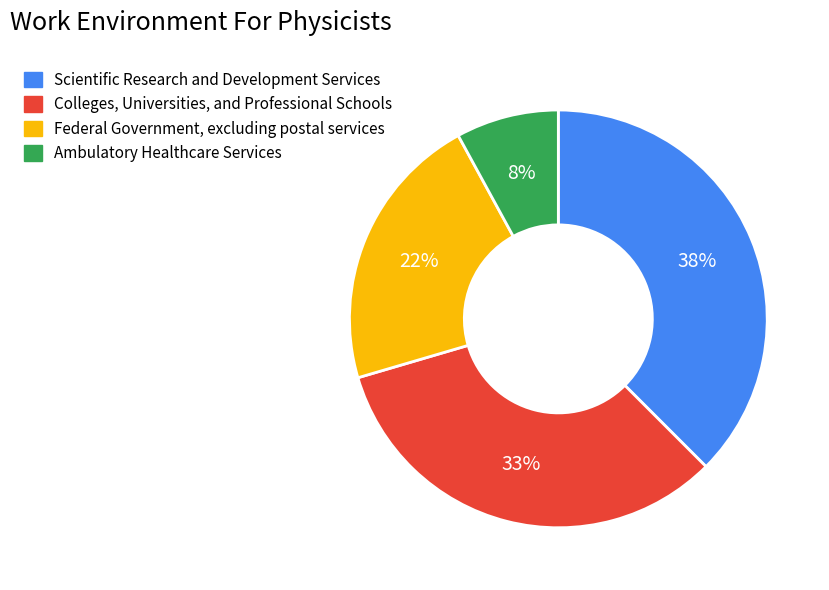

Rank the categories by value from highest to lowest.

Scientific Research and Development Services, Colleges, Universities, and Professional Schools, Federal Government, excluding postal services, Ambulatory Healthcare Services